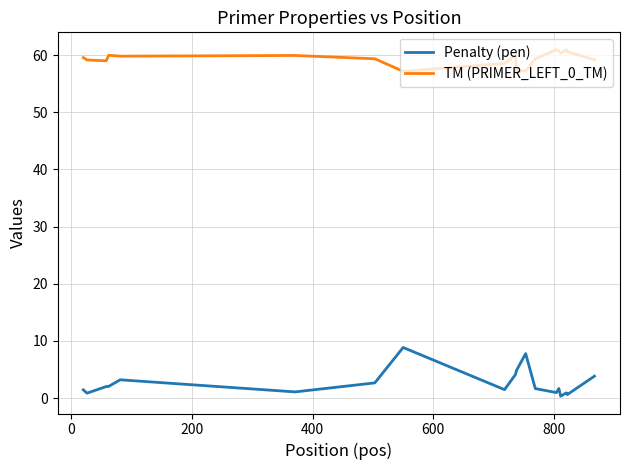

Which series has the widest spread of values?

Penalty (pen)